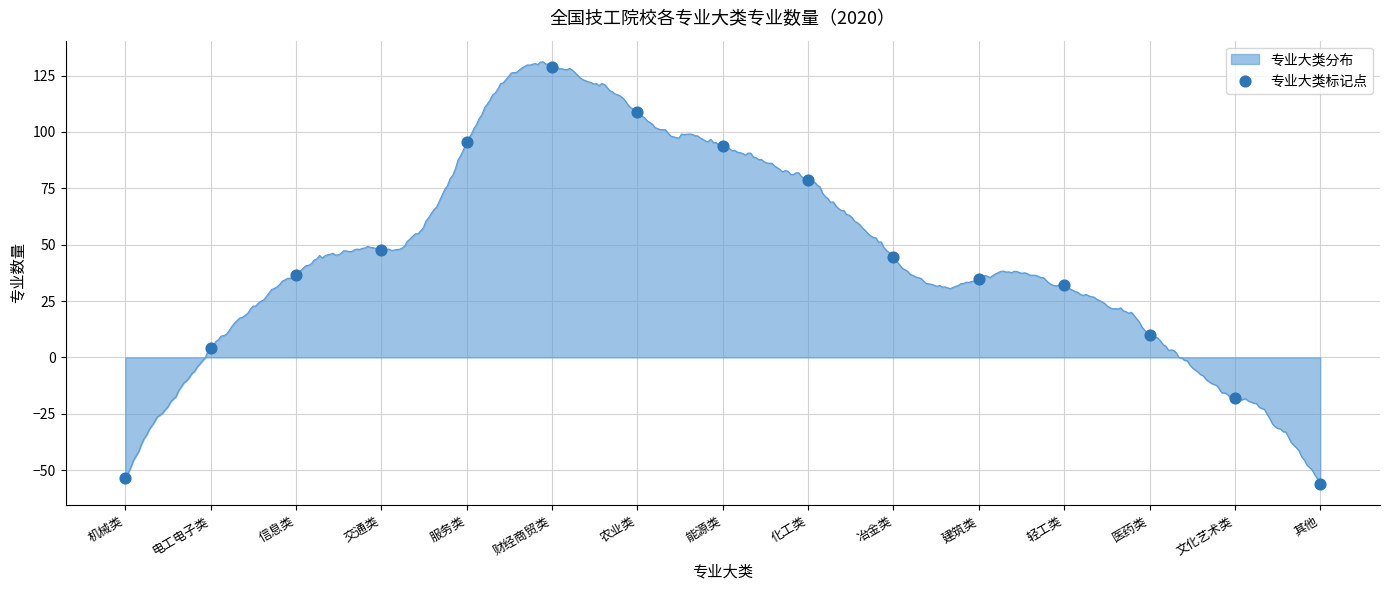

What is the change in value from 农业类 to 其他?

-165.0